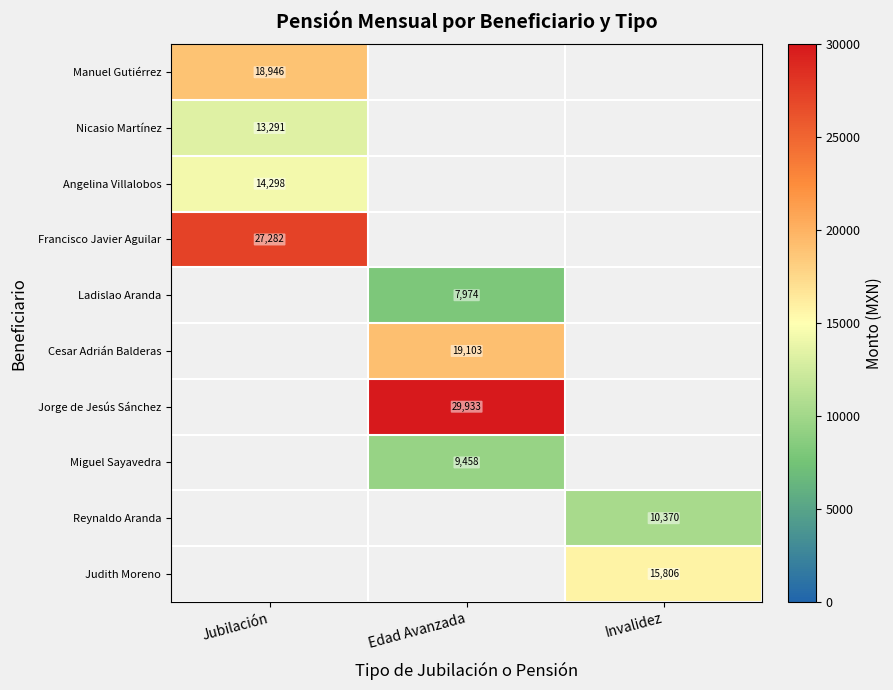

The Cesar Adrián Balderas series shows 28290.1 at Edad Avanzada. True or false?

False